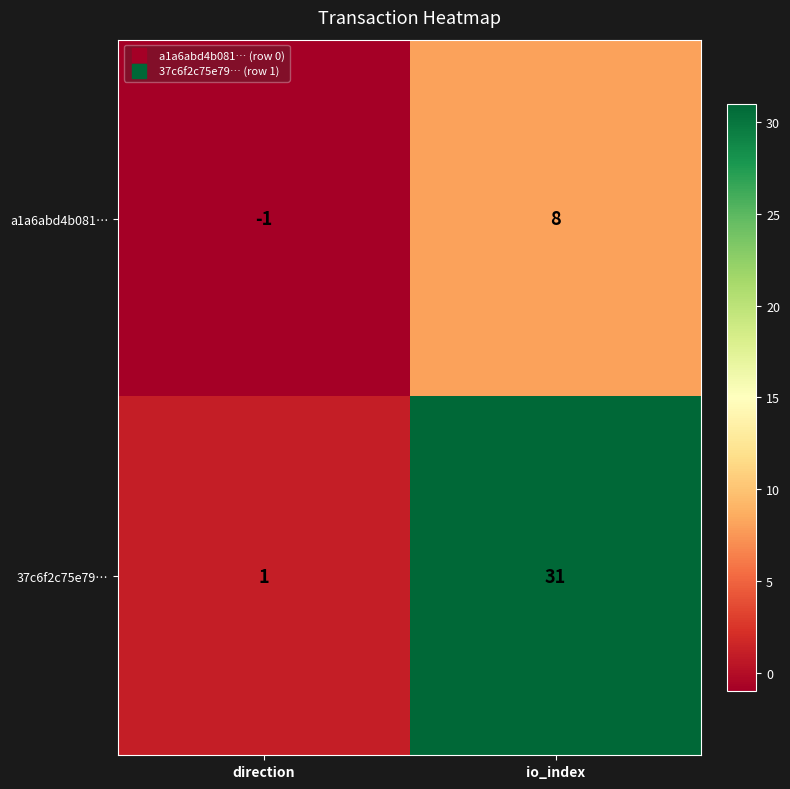

Reading left to right, list all the values displayed in this chart.

a1a6abd4b081…: -1	8
37c6f2c75e79…: 1	31